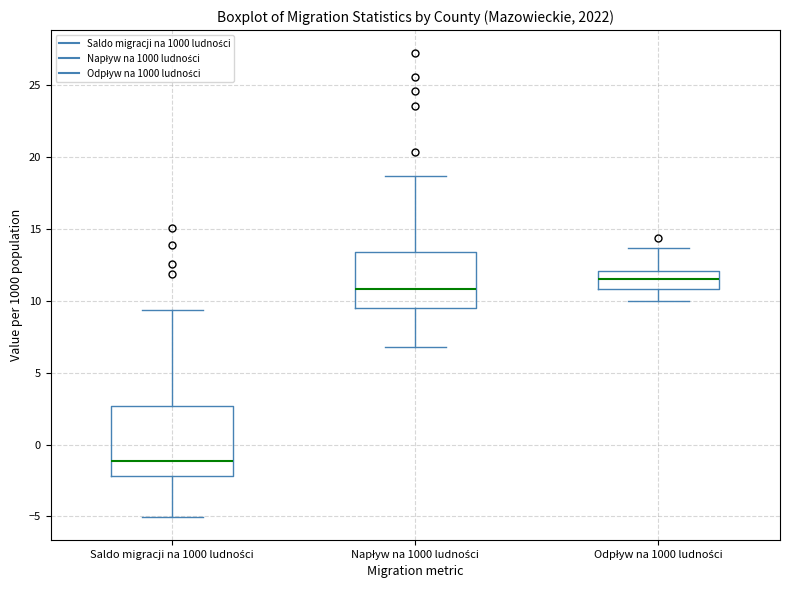

Reading left to right, read every box against the y-axis: the position of its median line, the range the box covers, and the ends of its whiskers. The values are not printed on the chart, so give them approximately, as read against the axis.

Saldo migracji na 1000 ludności: median -1.0, box -2.0 to 2.5, whiskers -5.0 to 9.5
Napływ na 1000 ludności: median 11.0, box 9.5 to 13.5, whiskers 7.0 to 18.5
Odpływ na 1000 ludności: median 11.5, box 11.0 to 12.0, whiskers 10.0 to 13.5